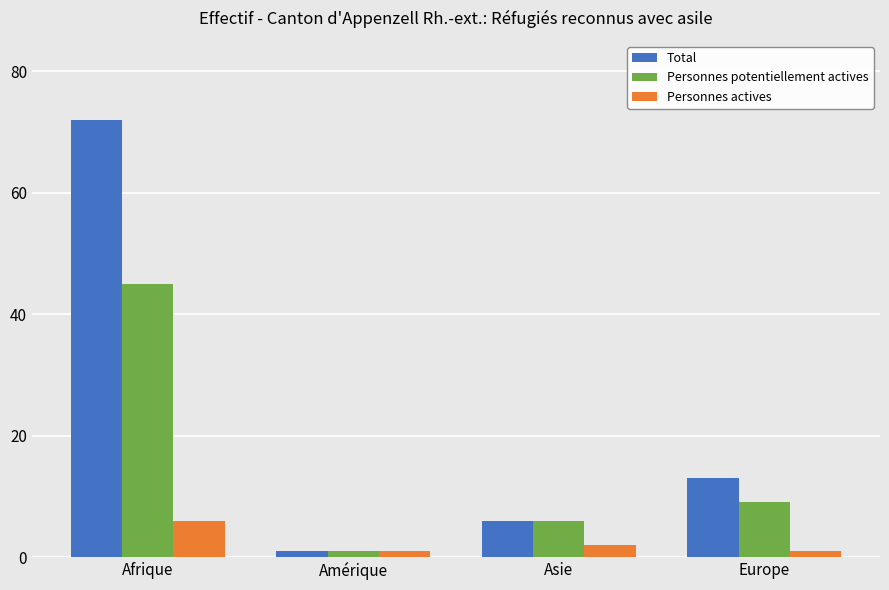

What position from the right is Europe?

1